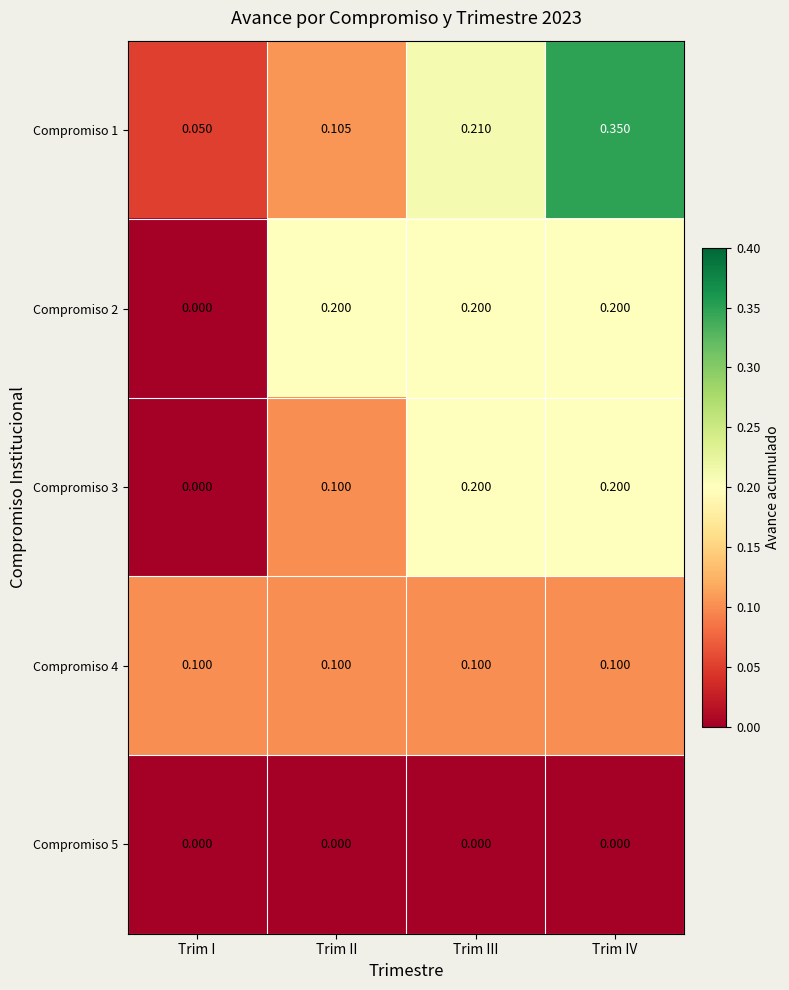

Where is Compromiso 2 nearest to the value 0?

Trim I